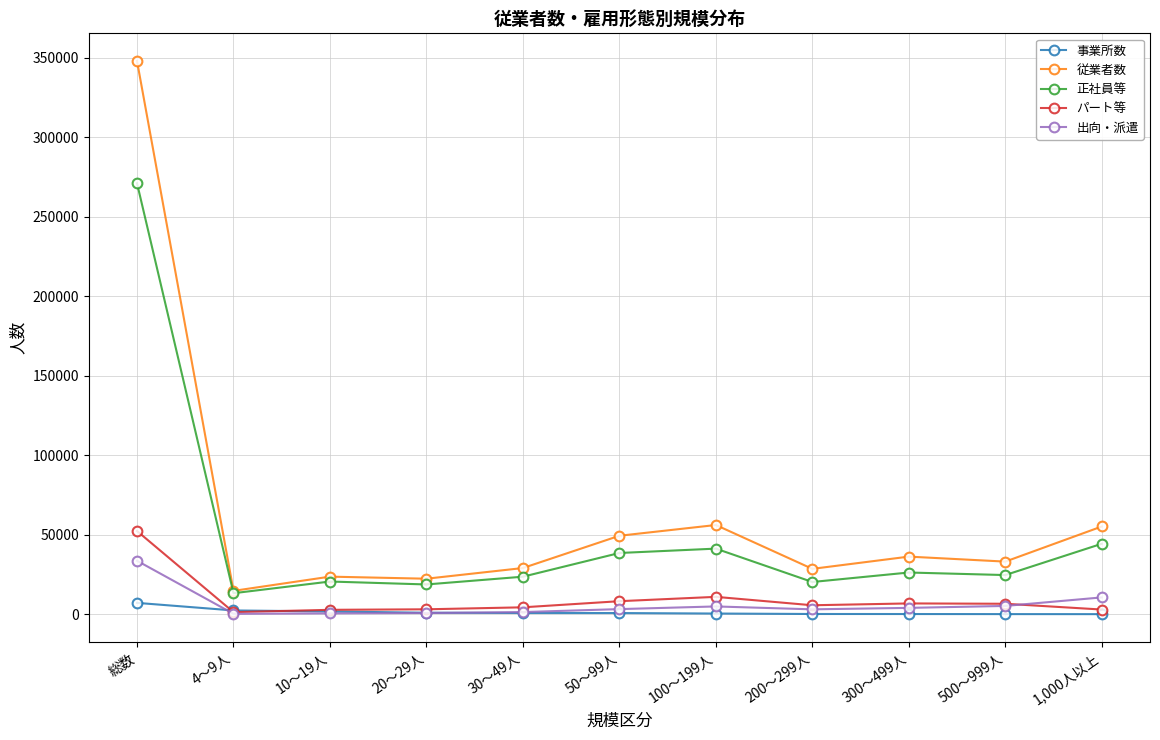

At how many categories does at least one series exceed 104090?

1